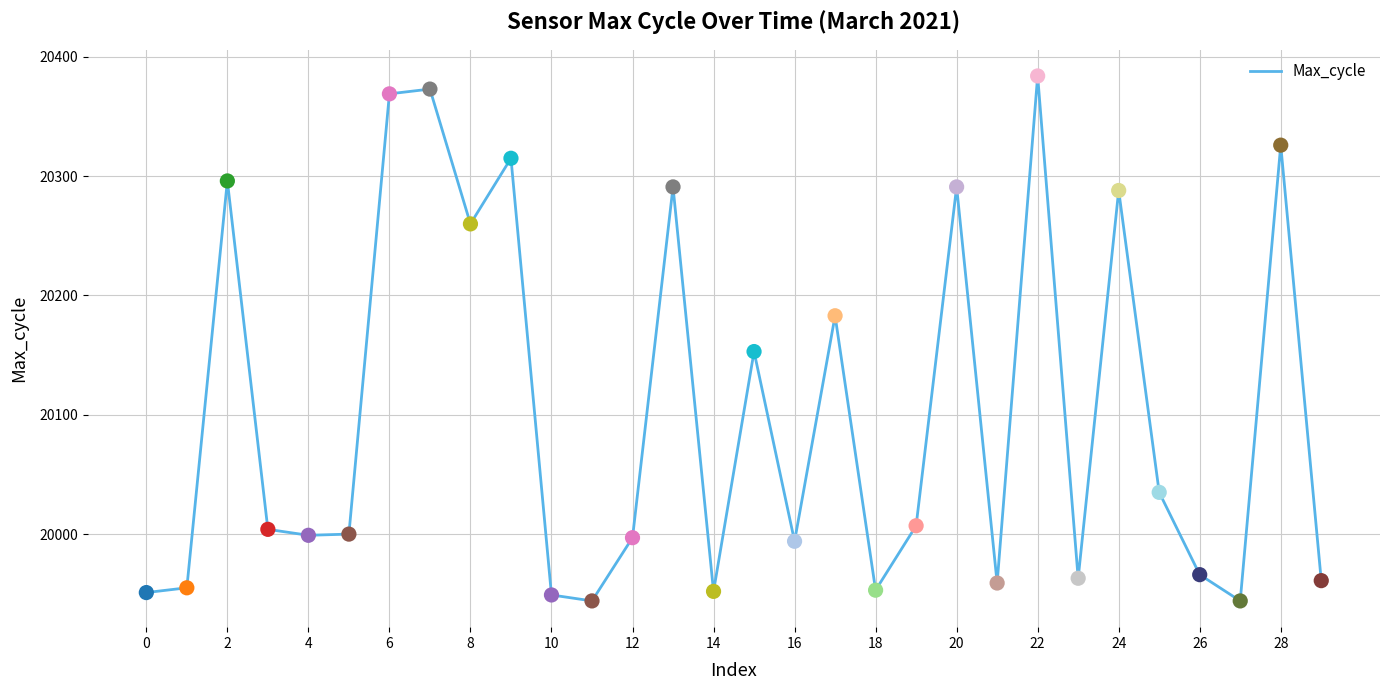

What is the greatest value displayed?

20384